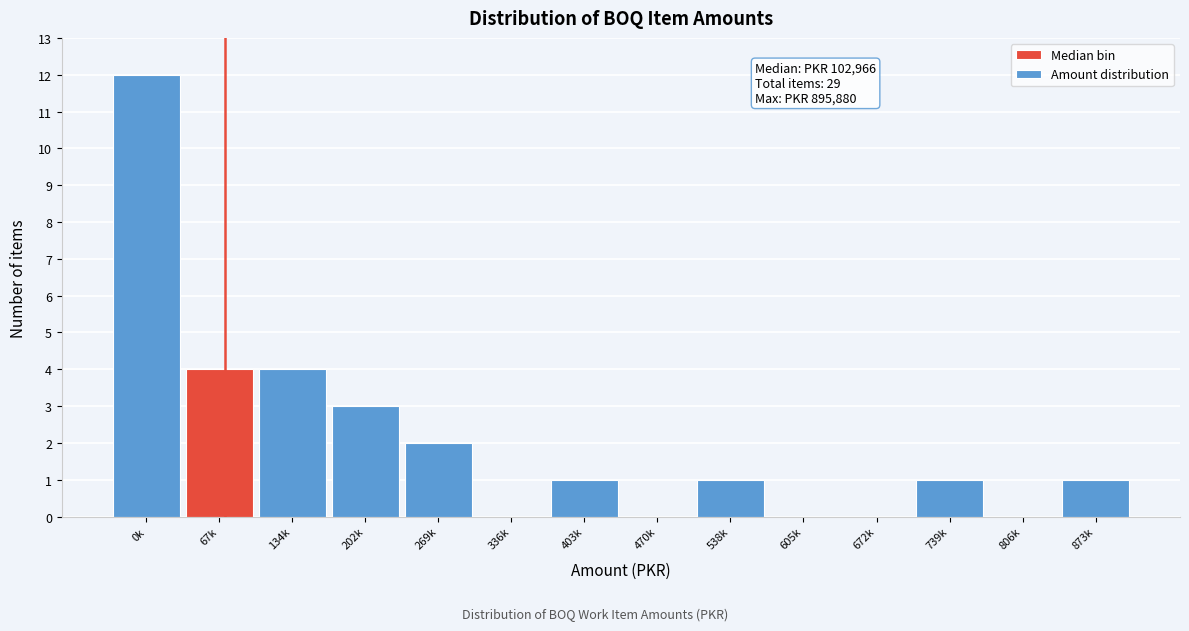

Reading left to right, what are all the values shown in this chart?

0k=12	67k=4	134k=4	202k=3	269k=2	336k=0	403k=1	470k=0	538k=1	605k=0	672k=0	739k=1	806k=0	873k=1